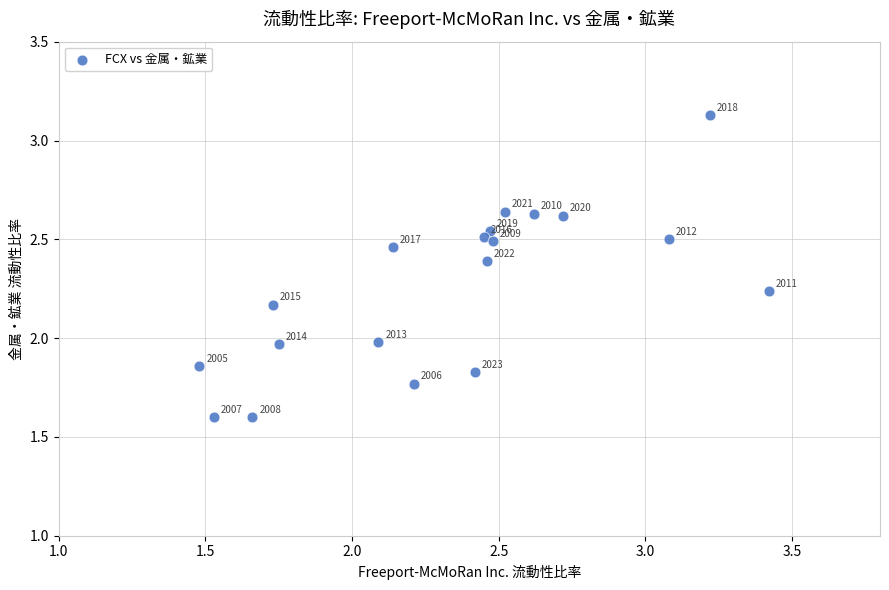

What is the range of Y values (max minus min)?

1.5